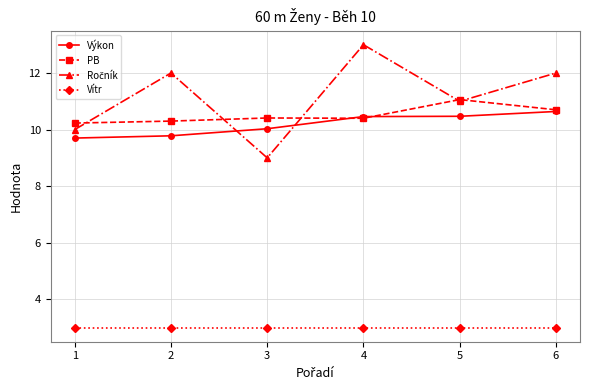

Where is Výkon nearest to the value 10?

3